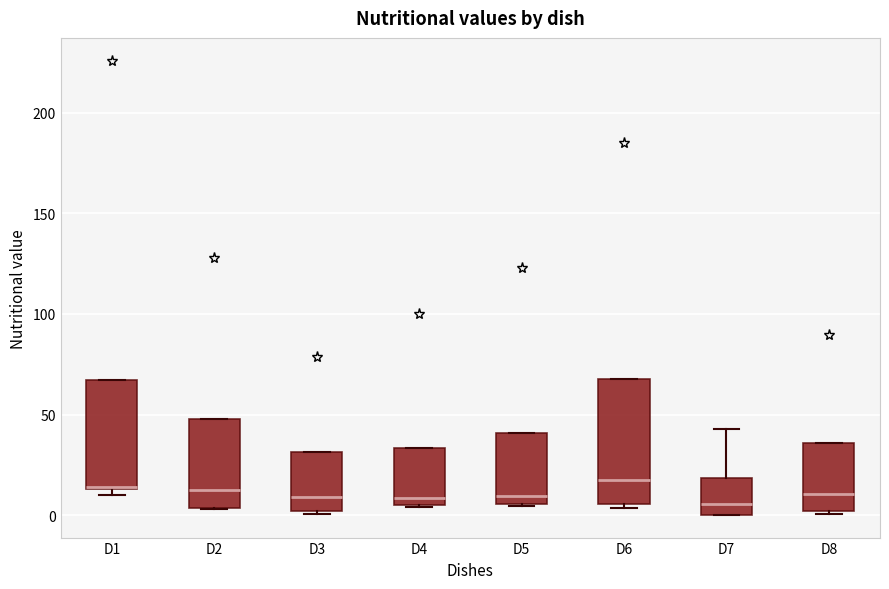

Reading left to right, read every box against the y-axis: the position of its median line, the range the box covers, and the ends of its whiskers. The values are not printed on the chart, so give them approximately, as read against the axis.

D1: median 15, box 15 to 65, whiskers 10 to 65
D2: median 15, box 5 to 50, whiskers 5 to 50
D3: median 10, box 0 to 30, whiskers 0 to 30
D4: median 10, box 5 to 35, whiskers 5 to 35
D5: median 10, box 5 to 40, whiskers 5 to 40
D6: median 15, box 5 to 70, whiskers 5 (just below the box's lower edge) to 70
D7: median 5, box 0 to 20, whiskers 0 to 45
D8: median 10, box 0 to 35, whiskers 0 to 35